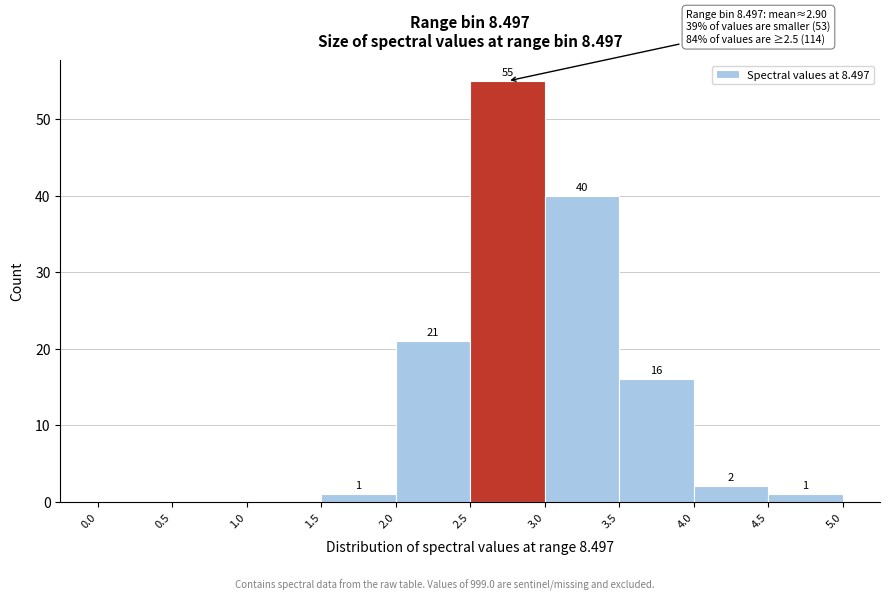

Over which range of the x-axis is the bar tallest?

2.5 to 3.0